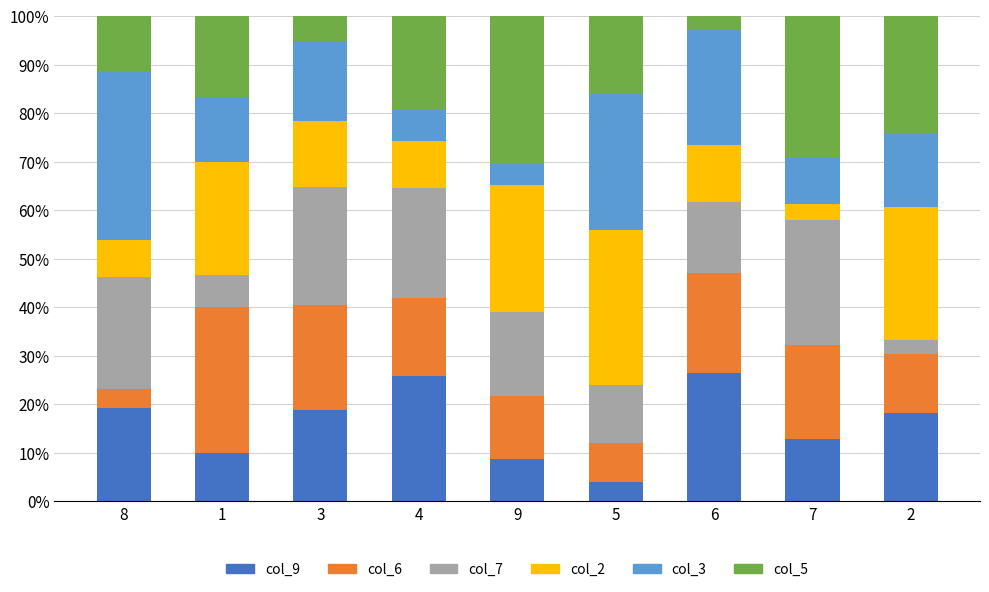

What are all the series names shown in the legend?

col_9, col_6, col_7, col_2, col_3, col_5